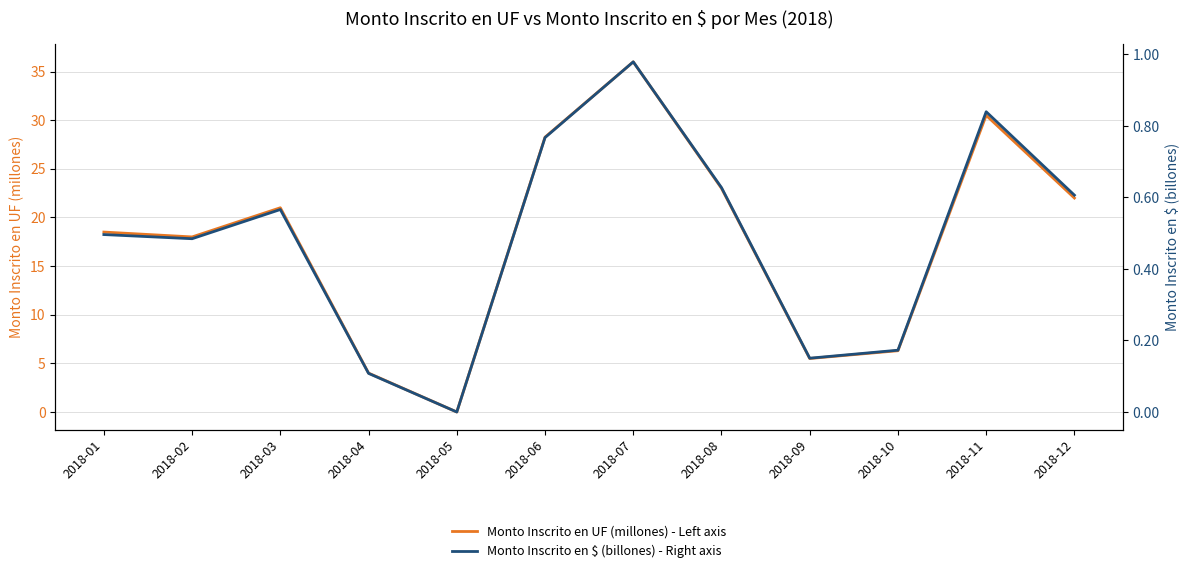

True or false: Monto Inscrito en UF (millones) - Left axis and Monto Inscrito en $ (billones) - Right axis cross at least once.

False